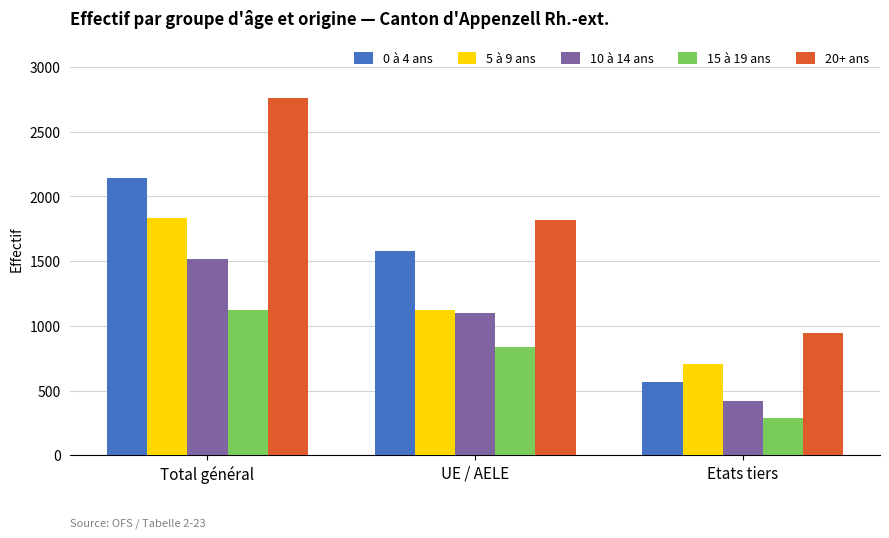

Reading left to right, what are all the values shown in this chart?

0 à 4 ans: 2144	1581	563
5 à 9 ans: 1830	1126	704
10 à 14 ans: 1516	1100	416
15 à 19 ans: 1124	836	288
20+ ans: 2760	1816	944